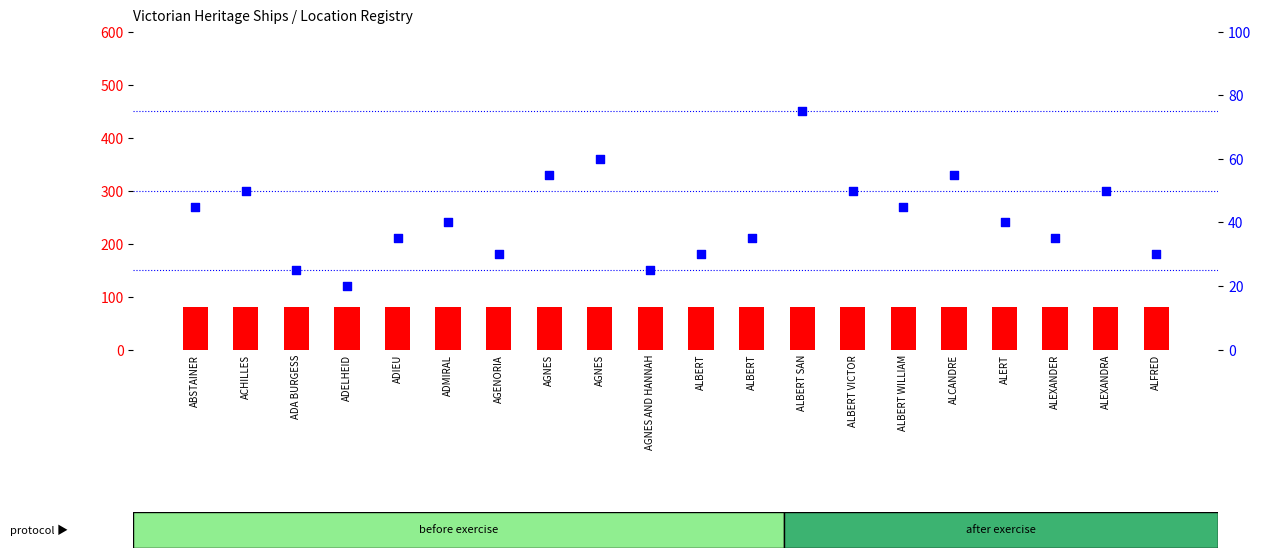

Which series reaches the minimum Y coordinate?

percentile rank within the sample